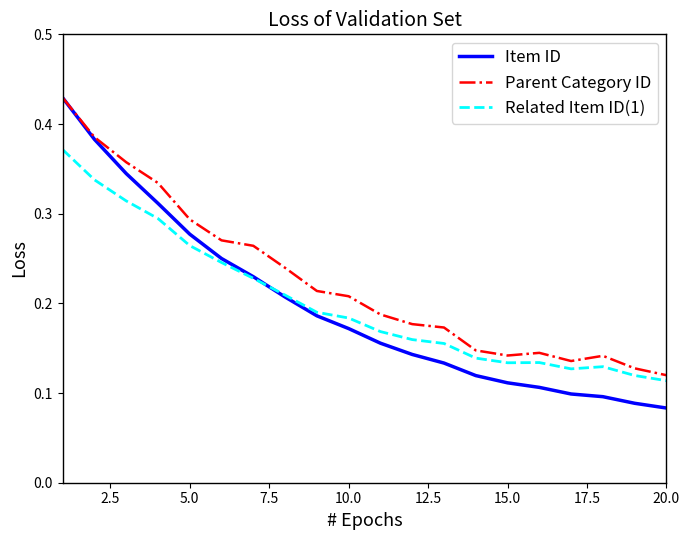

Which series has the largest range (max minus min)?

Item ID